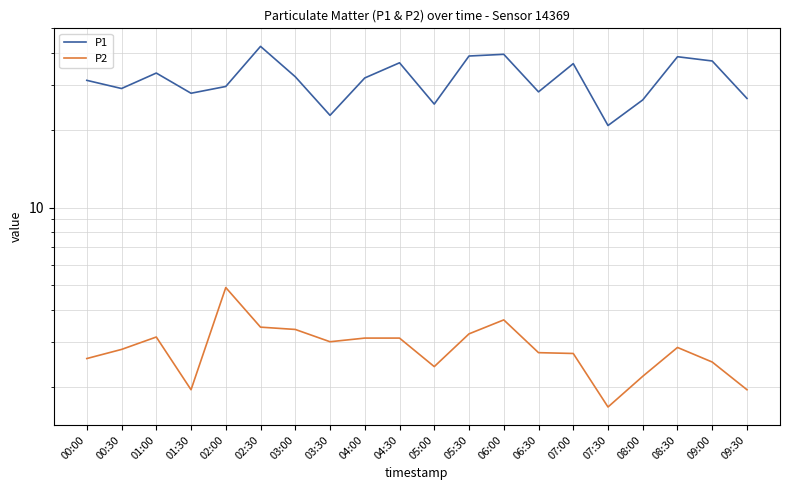

True or false: P2 and P1 intersect in this chart.

False